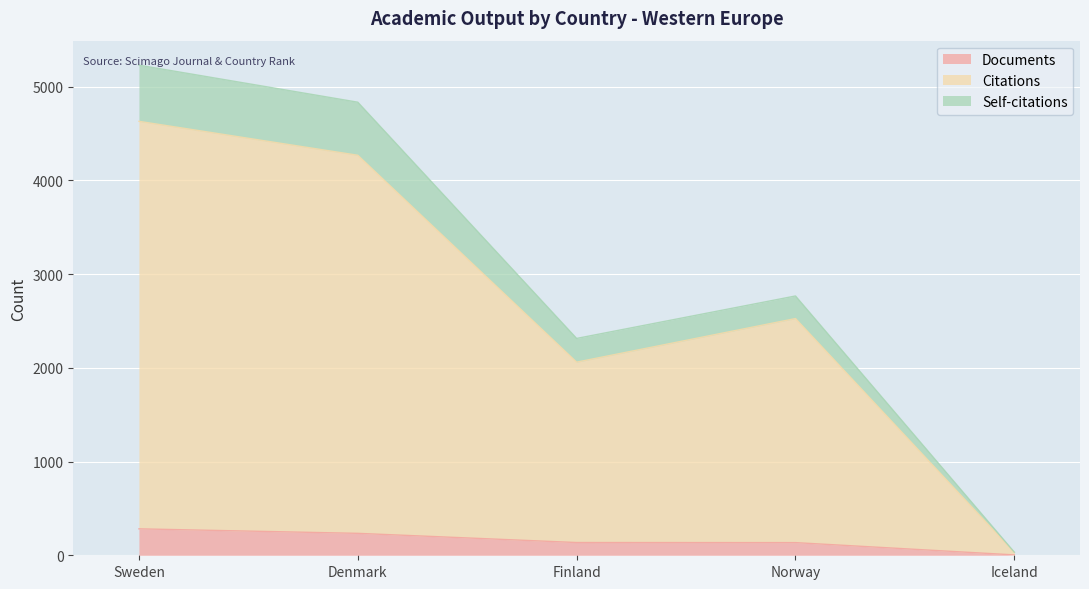

Is it true that Documents equals 449 at Sweden?

False